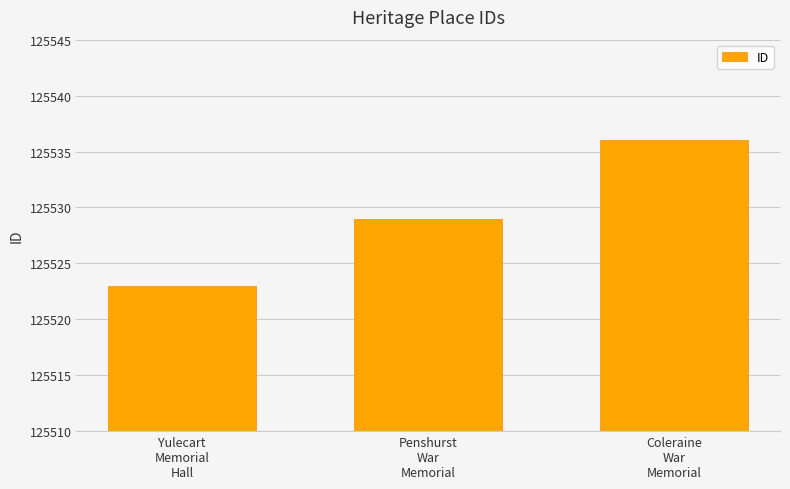

What is the value of the 3rd bar from the left?

125536